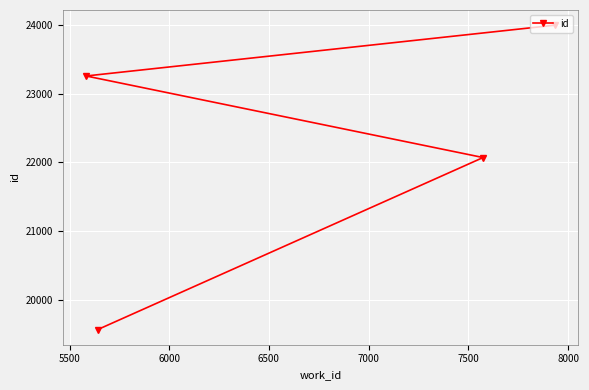

How many values exceed 23261?

1